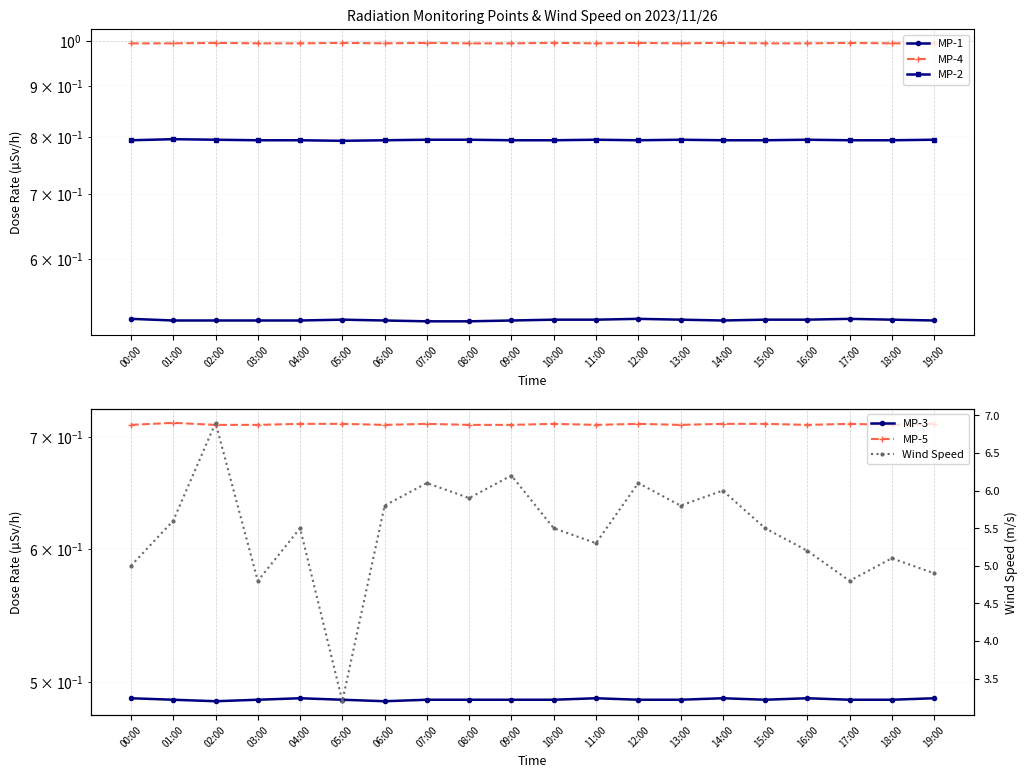

Reading left to right, what are all the values shown in this chart?

MP-1: 00:00=0.5	01:00=0.5	02:00=0.5	03:00=0.5	04:00=0.5	05:00=0.5	06:00=0.5	07:00=0.5	08:00=0.5	09:00=0.5	10:00=0.5	11:00=0.5	12:00=0.5	13:00=0.5	14:00=0.5	15:00=0.5	16:00=0.5	17:00=0.5	18:00=0.5	19:00=0.5
MP-4: 00:00=1.0	01:00=1.0	02:00=1.0	03:00=1.0	04:00=1.0	05:00=1.0	06:00=1.0	07:00=1.0	08:00=1.0	09:00=1.0	10:00=1.0	11:00=1.0	12:00=1.0	13:00=1.0	14:00=1.0	15:00=1.0	16:00=1.0	17:00=1.0	18:00=1.0	19:00=1.0
MP-2: 00:00=0.8	01:00=0.8	02:00=0.8	03:00=0.8	04:00=0.8	05:00=0.8	06:00=0.8	07:00=0.8	08:00=0.8	09:00=0.8	10:00=0.8	11:00=0.8	12:00=0.8	13:00=0.8	14:00=0.8	15:00=0.8	16:00=0.8	17:00=0.8	18:00=0.8	19:00=0.8
MP-3: 00:00=0.5	01:00=0.5	02:00=0.5	03:00=0.5	04:00=0.5	05:00=0.5	06:00=0.5	07:00=0.5	08:00=0.5	09:00=0.5	10:00=0.5	11:00=0.5	12:00=0.5	13:00=0.5	14:00=0.5	15:00=0.5	16:00=0.5	17:00=0.5	18:00=0.5	19:00=0.5
MP-5: 00:00=0.7	01:00=0.7	02:00=0.7	03:00=0.7	04:00=0.7	05:00=0.7	06:00=0.7	07:00=0.7	08:00=0.7	09:00=0.7	10:00=0.7	11:00=0.7	12:00=0.7	13:00=0.7	14:00=0.7	15:00=0.7	16:00=0.7	17:00=0.7	18:00=0.7	19:00=0.7
Wind Speed: 00:00=5.0	01:00=5.6	02:00=6.9	03:00=4.8	04:00=5.5	05:00=3.2	06:00=5.8	07:00=6.1	08:00=5.9	09:00=6.2	10:00=5.5	11:00=5.3	12:00=6.1	13:00=5.8	14:00=6.0	15:00=5.5	16:00=5.2	17:00=4.8	18:00=5.1	19:00=4.9